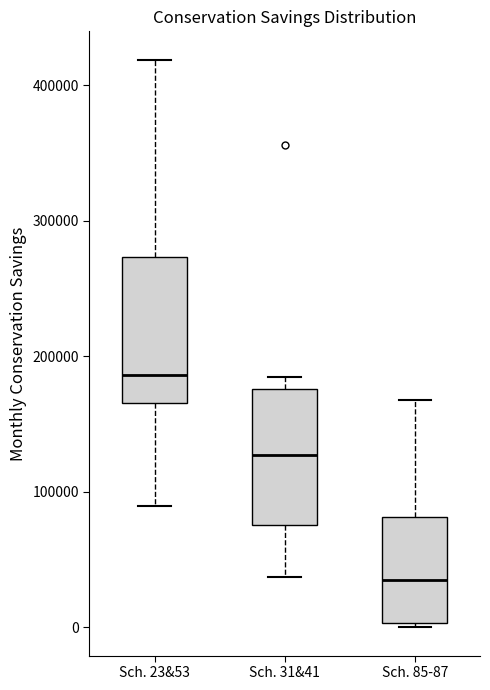

Reading left to right, read every box against the y-axis: the position of its median line, the range the box covers, and the ends of its whiskers. The values are not printed on the chart, so give them approximately, as read against the axis.

Sch. 23&53: median 190000, box 170000 to 270000, whiskers 90000 to 420000
Sch. 31&41: median 130000, box 80000 to 180000, whiskers 40000 to 180000 (just above the box's upper edge)
Sch. 85-87: median 30000, box 0 to 80000, whiskers 0 (just below the box's lower edge) to 170000